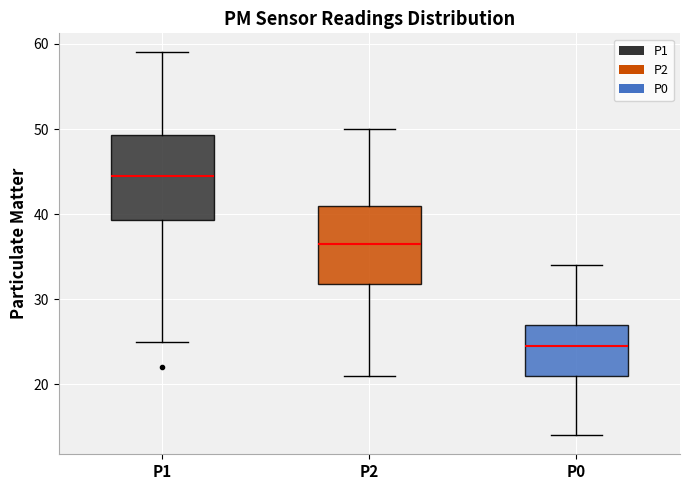

Reading left to right, read every box against the y-axis: the position of its median line, the range the box covers, and the ends of its whiskers. The values are not printed on the chart, so give them approximately, as read against the axis.

P1: median 45, box 39 to 49, whiskers 25 to 59
P2: median 37, box 32 to 41, whiskers 21 to 50
P0: median 25, box 21 to 27, whiskers 14 to 34